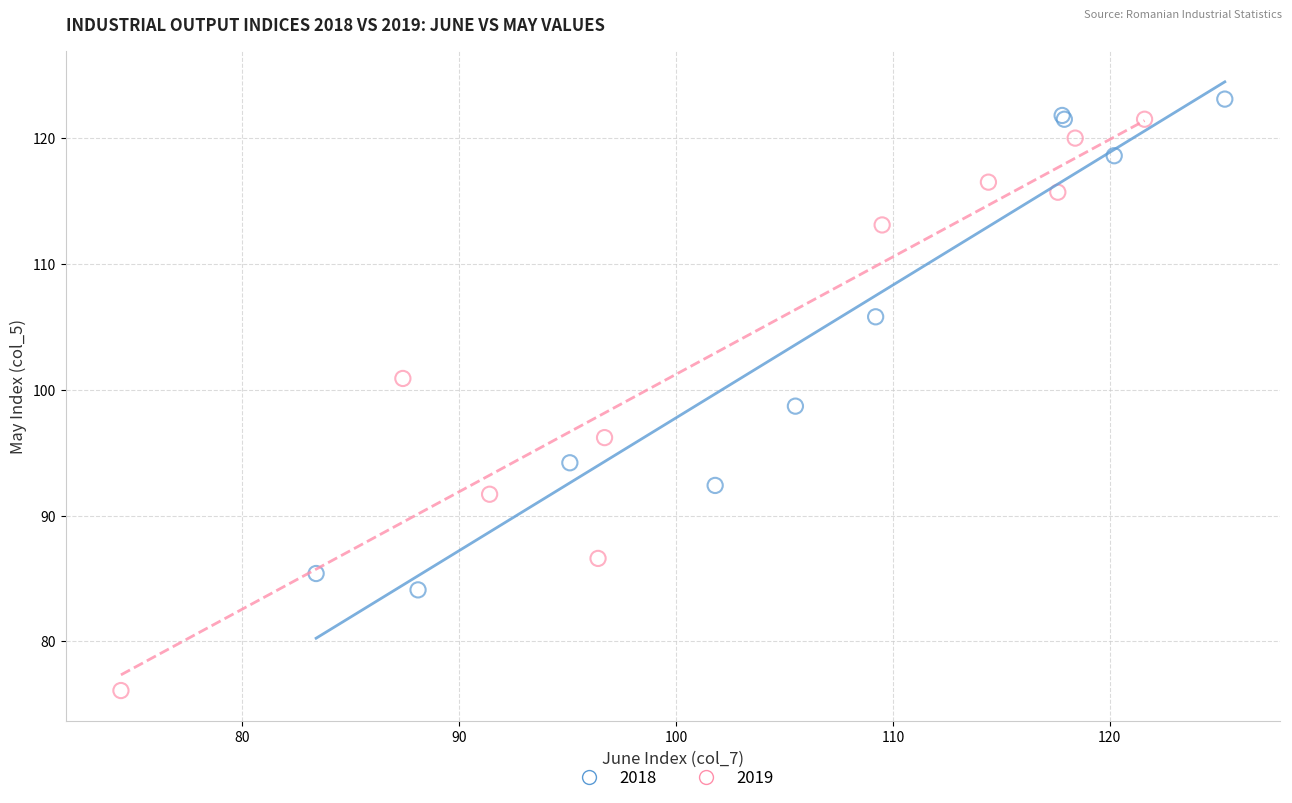

Which series contains the lowest Y value?

2019